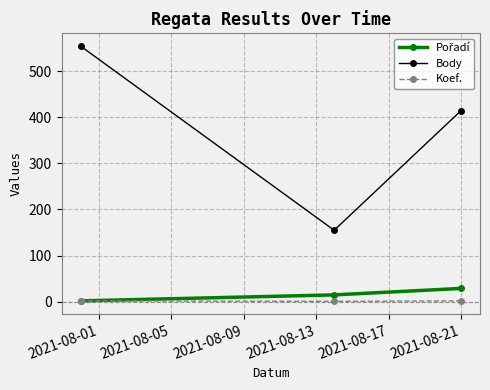

Count the Body values in the range 155 to 554.

3